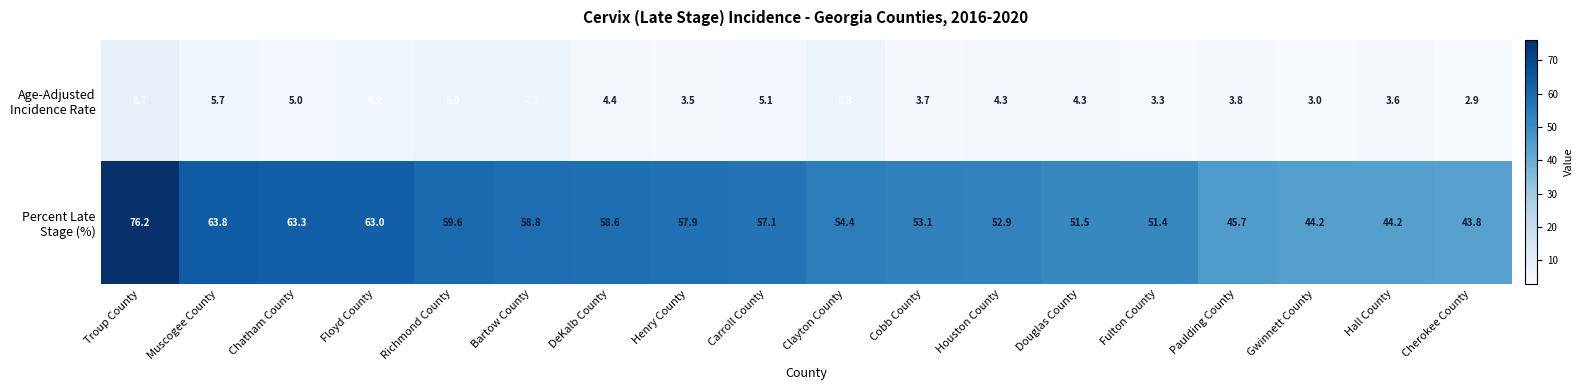

What is the minimum value shown in the chart?

2.9